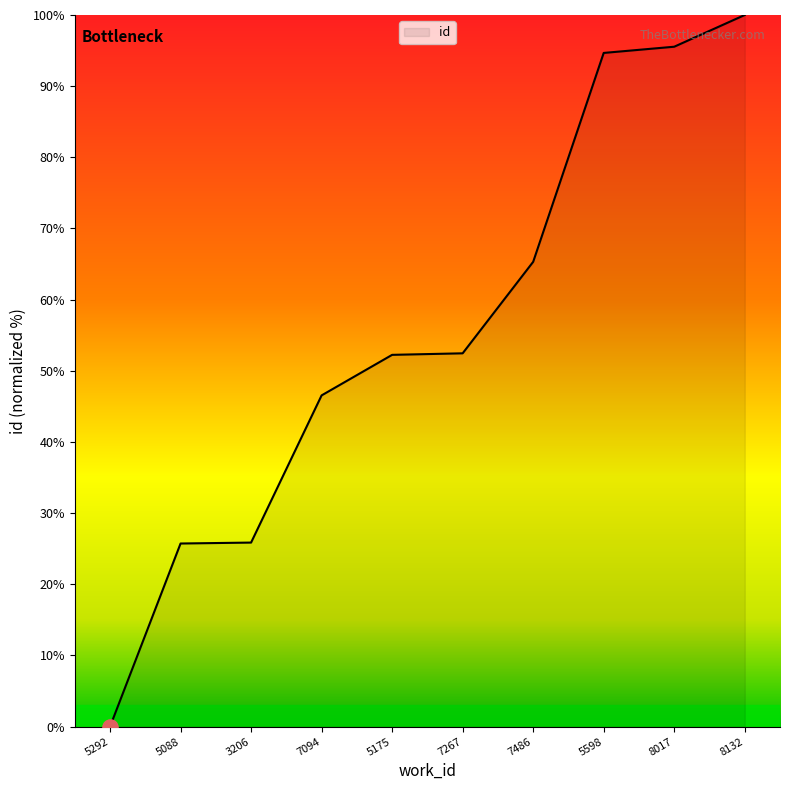

Approximately how many times larger is the value at 5598 compared to 8132?

0.9